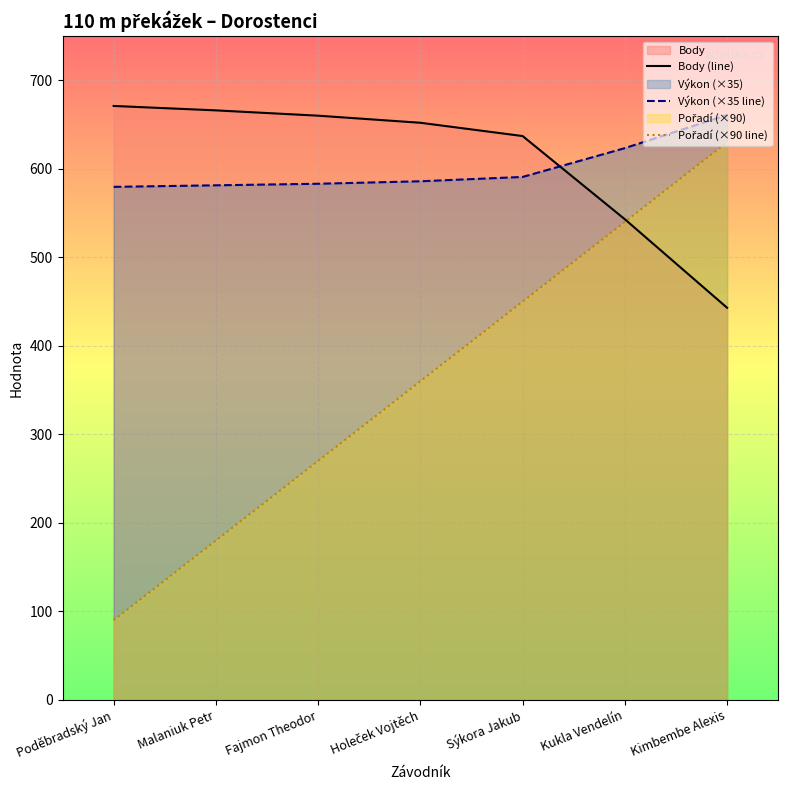

At which label does Body (line) reach its peak?

Poděbradský Jan